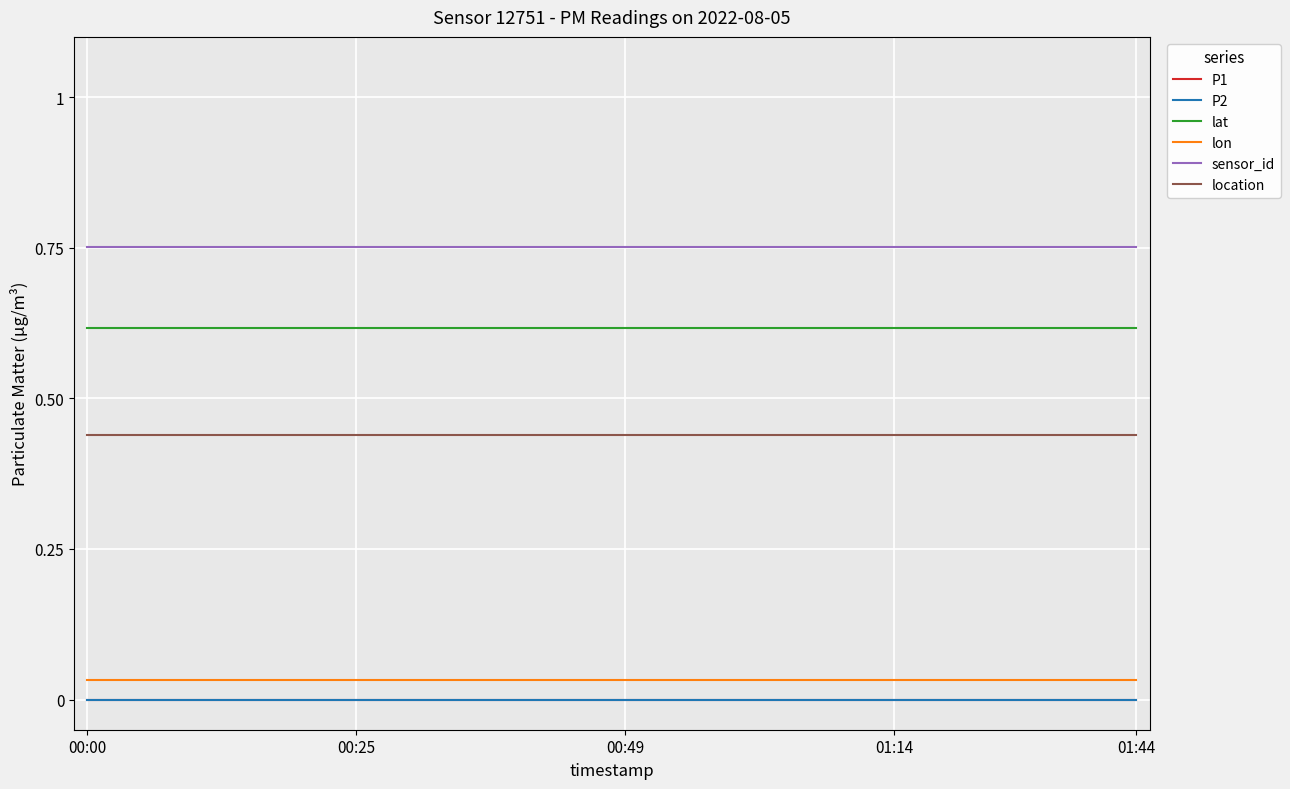

Does the chart display data point markers on the line(s)?

No